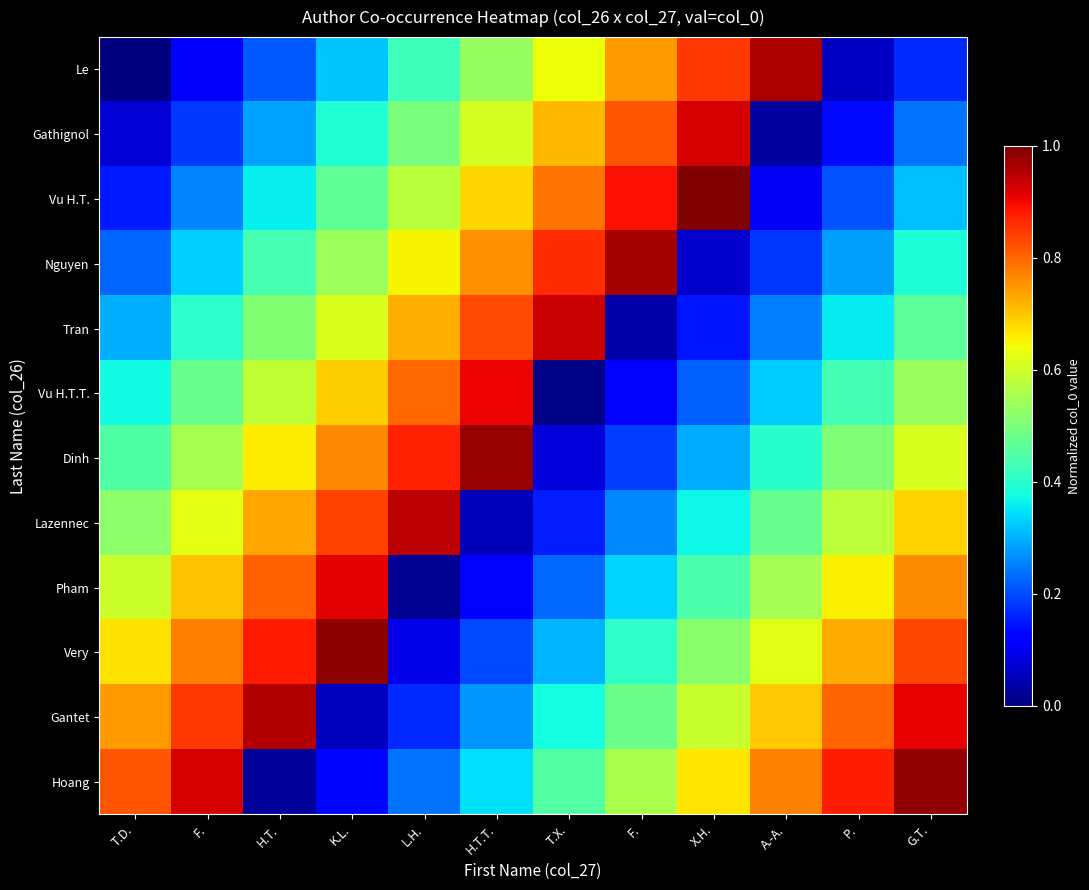

Reading right to left, list all the values displayed in this chart.

Le: G.T.=0.2	P.=0.1	A.-A.=1.0	X.H.=0.9	F.=0.7	T.X.=0.6	H.T.T.=0.5	L.H.=0.4	K.L.=0.3	H.T.=0.2	F.=0.1	T.D.=0.0
Gathignol: G.T.=0.2	P.=0.1	A.-A.=0.0	X.H.=0.9	F.=0.8	T.X.=0.7	H.T.T.=0.6	L.H.=0.5	K.L.=0.4	H.T.=0.3	F.=0.2	T.D.=0.1
Vu H.T.: G.T.=0.3	P.=0.2	A.-A.=0.1	X.H.=1.0	F.=0.9	T.X.=0.8	H.T.T.=0.7	L.H.=0.6	K.L.=0.5	H.T.=0.4	F.=0.3	T.D.=0.1
Nguyen: G.T.=0.4	P.=0.3	A.-A.=0.2	X.H.=0.1	F.=1.0	T.X.=0.9	H.T.T.=0.8	L.H.=0.6	K.L.=0.5	H.T.=0.4	F.=0.3	T.D.=0.2
Tran: G.T.=0.5	P.=0.4	A.-A.=0.3	X.H.=0.1	F.=0.0	T.X.=0.9	H.T.T.=0.8	L.H.=0.7	K.L.=0.6	H.T.=0.5	F.=0.4	T.D.=0.3
Vu H.T.T.: G.T.=0.5	P.=0.4	A.-A.=0.3	X.H.=0.2	F.=0.1	T.X.=0.0	H.T.T.=0.9	L.H.=0.8	K.L.=0.7	H.T.=0.6	F.=0.5	T.D.=0.4
Dinh: G.T.=0.6	P.=0.5	A.-A.=0.4	X.H.=0.3	F.=0.2	T.X.=0.1	H.T.T.=1.0	L.H.=0.9	K.L.=0.8	H.T.=0.7	F.=0.6	T.D.=0.4
Lazennec: G.T.=0.7	P.=0.6	A.-A.=0.5	X.H.=0.4	F.=0.3	T.X.=0.2	H.T.T.=0.0	L.H.=0.9	K.L.=0.8	H.T.=0.7	F.=0.6	T.D.=0.5
Pham: G.T.=0.8	P.=0.7	A.-A.=0.5	X.H.=0.4	F.=0.3	T.X.=0.2	H.T.T.=0.1	L.H.=0.0	K.L.=0.9	H.T.=0.8	F.=0.7	T.D.=0.6
Very: G.T.=0.8	P.=0.7	A.-A.=0.6	X.H.=0.5	F.=0.4	T.X.=0.3	H.T.T.=0.2	L.H.=0.1	K.L.=1.0	H.T.=0.9	F.=0.8	T.D.=0.7
Gantet: G.T.=0.9	P.=0.8	A.-A.=0.7	X.H.=0.6	F.=0.5	T.X.=0.4	H.T.T.=0.3	L.H.=0.2	K.L.=0.1	H.T.=1.0	F.=0.8	T.D.=0.7
Hoang: G.T.=1.0	P.=0.9	A.-A.=0.8	X.H.=0.7	F.=0.6	T.X.=0.5	H.T.T.=0.3	L.H.=0.2	K.L.=0.1	H.T.=0.0	F.=0.9	T.D.=0.8